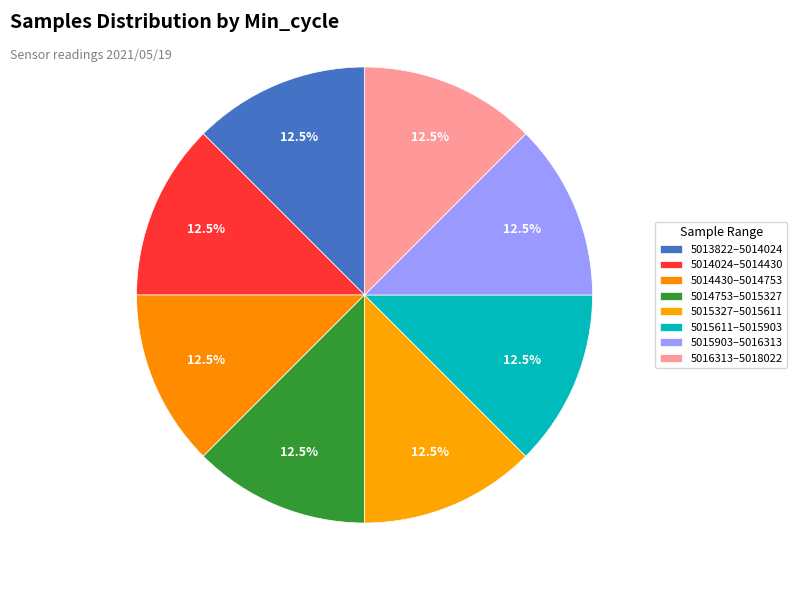

How many slices are in this pie chart?

8